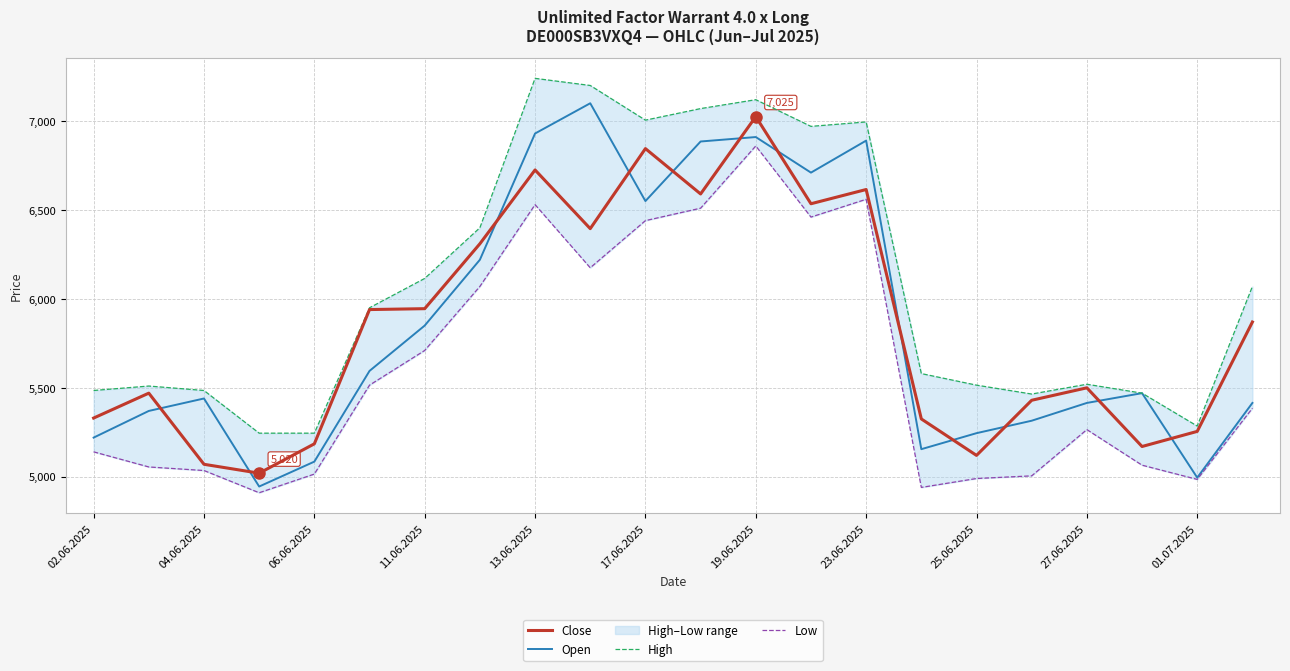

Which series has the largest total across all categories?

High